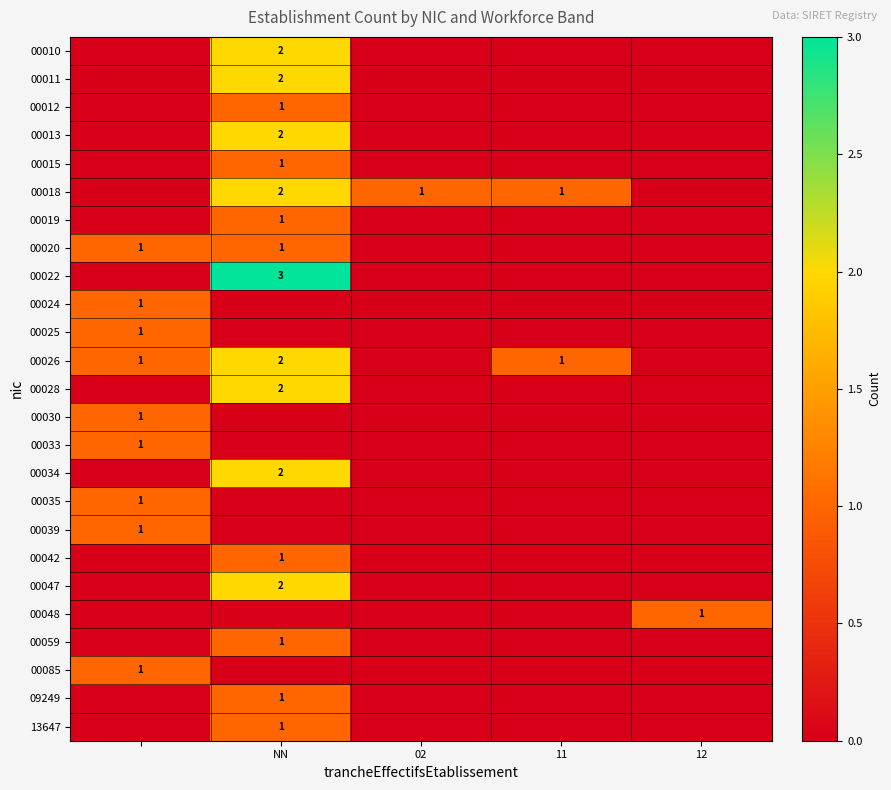

True or false: 00018 has a value of 1 at 02.

True